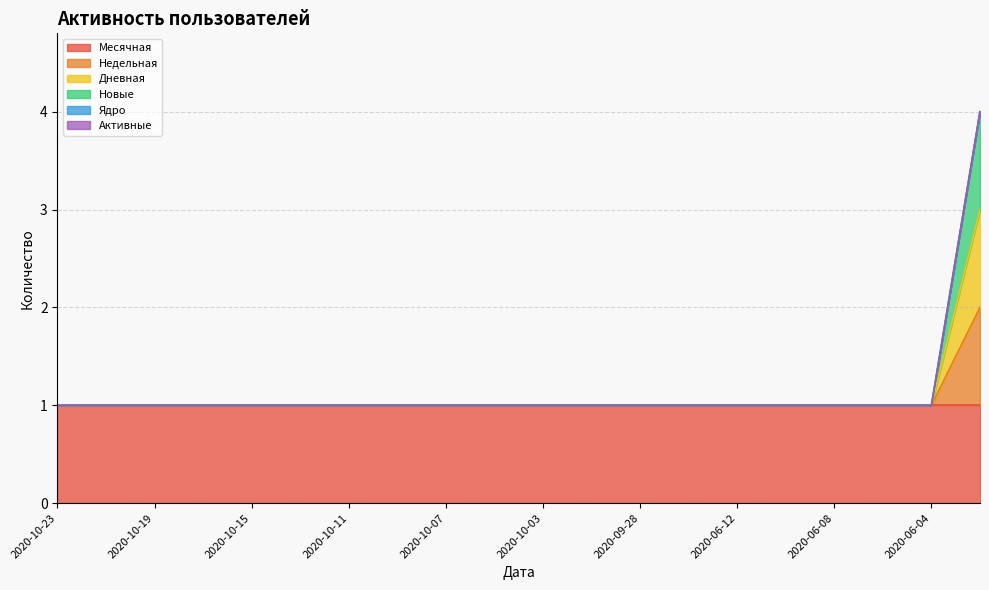

Which series has the widest spread of values?

Новые